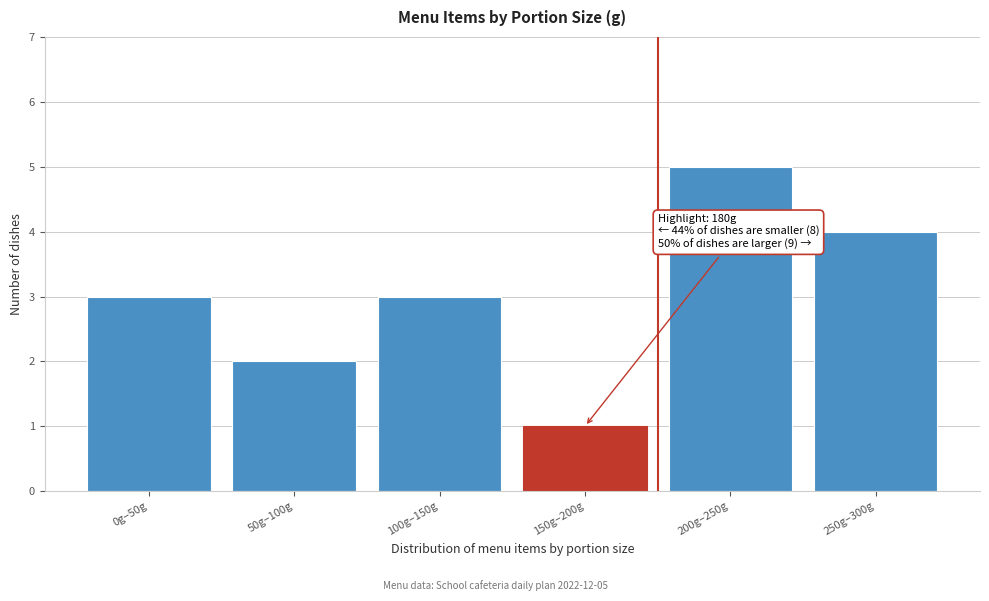

Reading left to right, transcribe all the data shown in this chart.

3	2	3	1	5	4